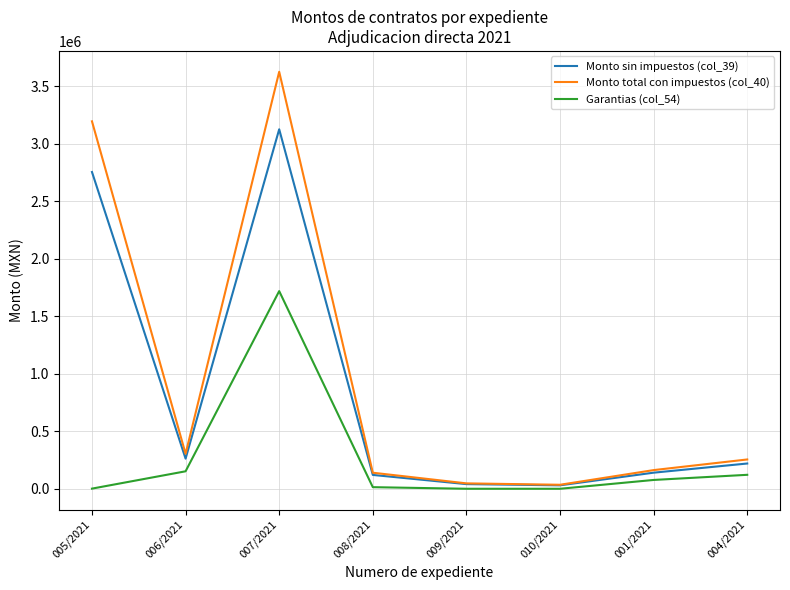

Is it true that Garantias (col_54) equals 76713.1 at 001/2021?

True